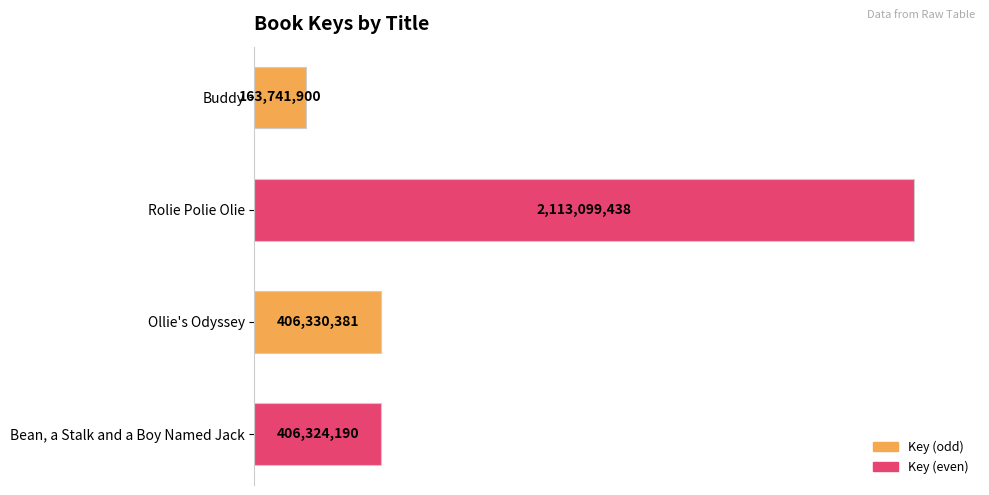

How many bars are there in total?

4